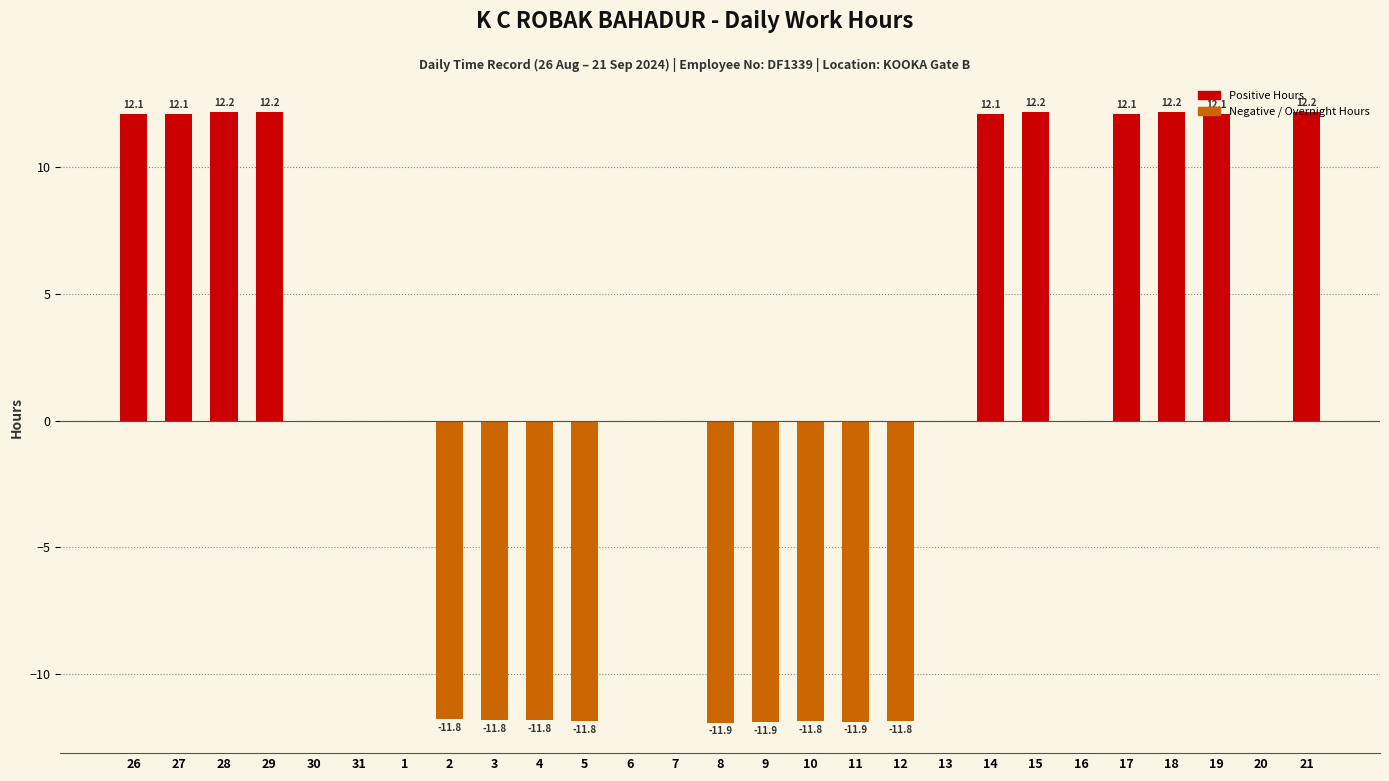

What value does the data have at 29?

12.2